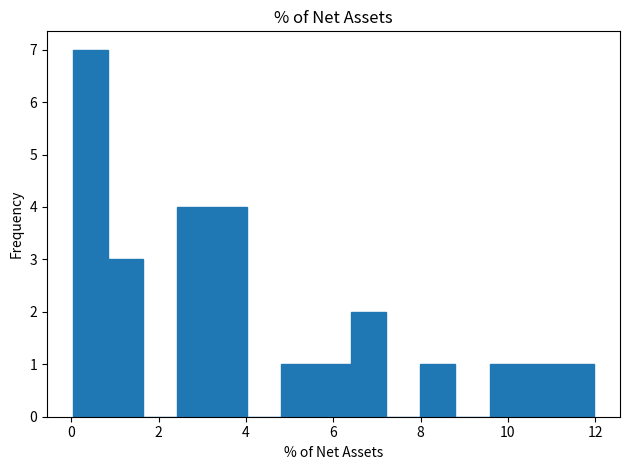

Read against the x-axis, roughly where is the centre of the tallest bar?

0.4